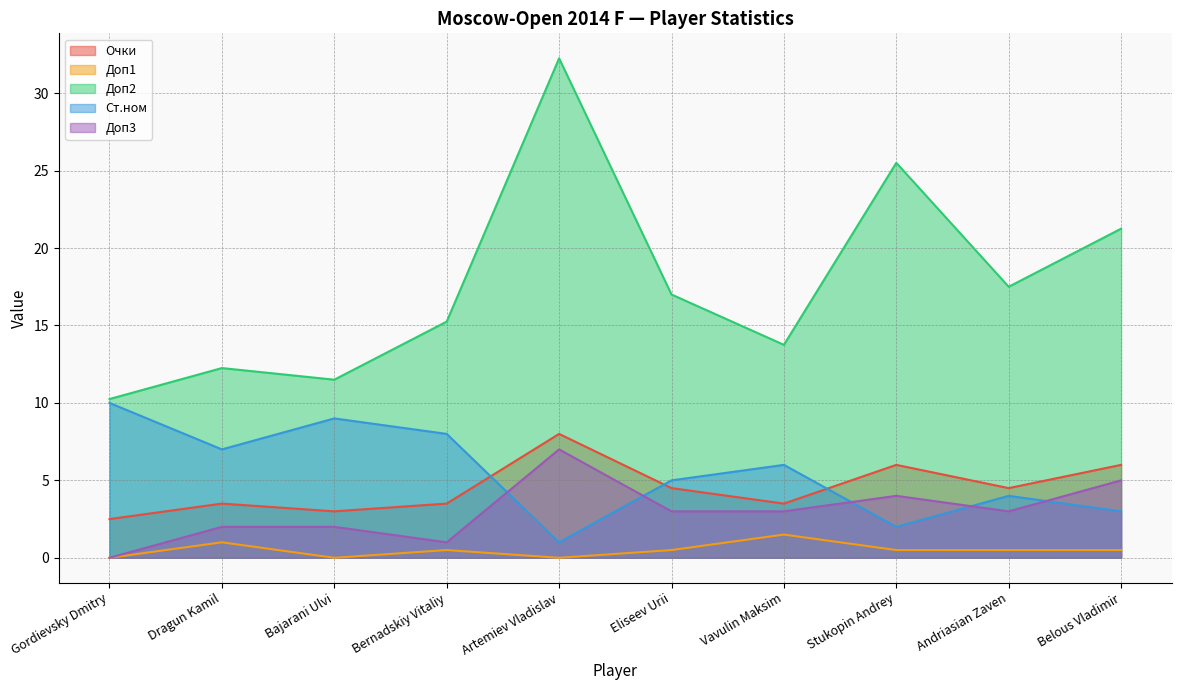

Reading left to right, list all the values displayed in this chart.

Очки: 2.5	3.5	3.0	3.5	8.0	4.5	3.5	6.0	4.5	6.0
Доп1: 0.0	1.0	0.0	0.5	0.0	0.5	1.5	0.5	0.5	0.5
Доп2: 10.2	12.2	11.5	15.2	32.2	17.0	13.8	25.5	17.5	21.2
Ст.ном: 10.0	7.0	9.0	8.0	1.0	5.0	6.0	2.0	4.0	3.0
Доп3: 0.0	2.0	2.0	1.0	7.0	3.0	3.0	4.0	3.0	5.0